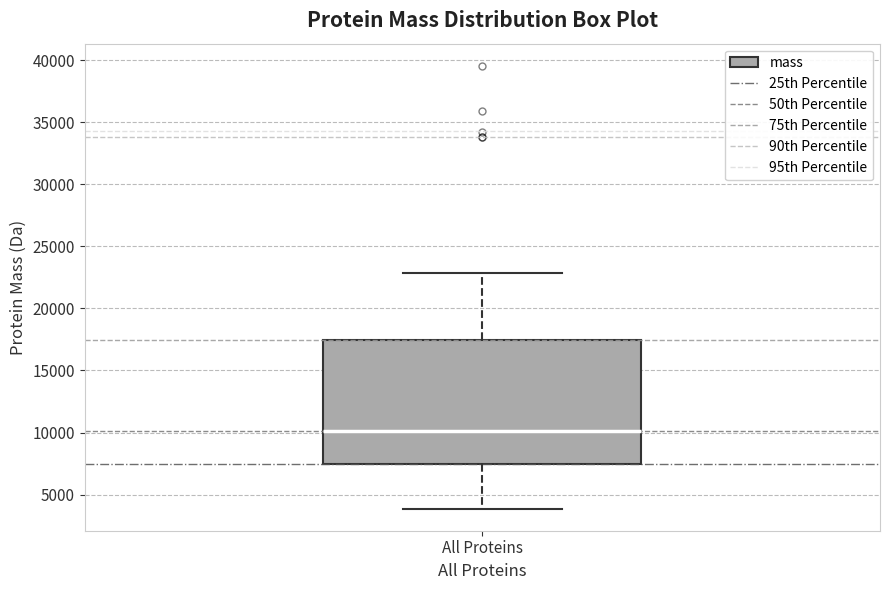

Transcribe this box plot: give where the median line is, the range the box spans, and where the two whiskers end, as read against the y-axis. The values are not printed on the chart, so give them approximately, as read against the axis.

median 10000, box 7500 to 17500, whiskers 4000 to 23000